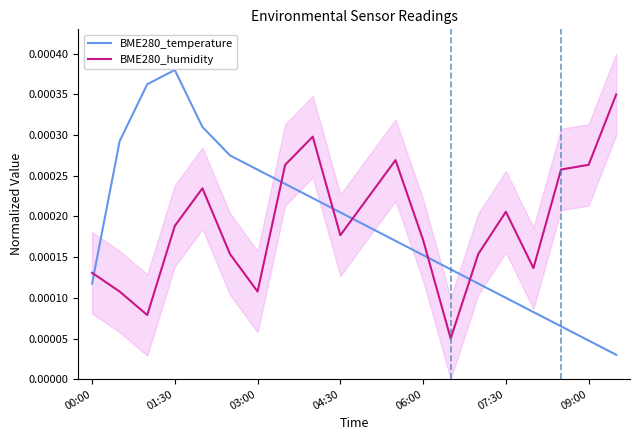

Which series has the widest spread of values?

BME280_temperature